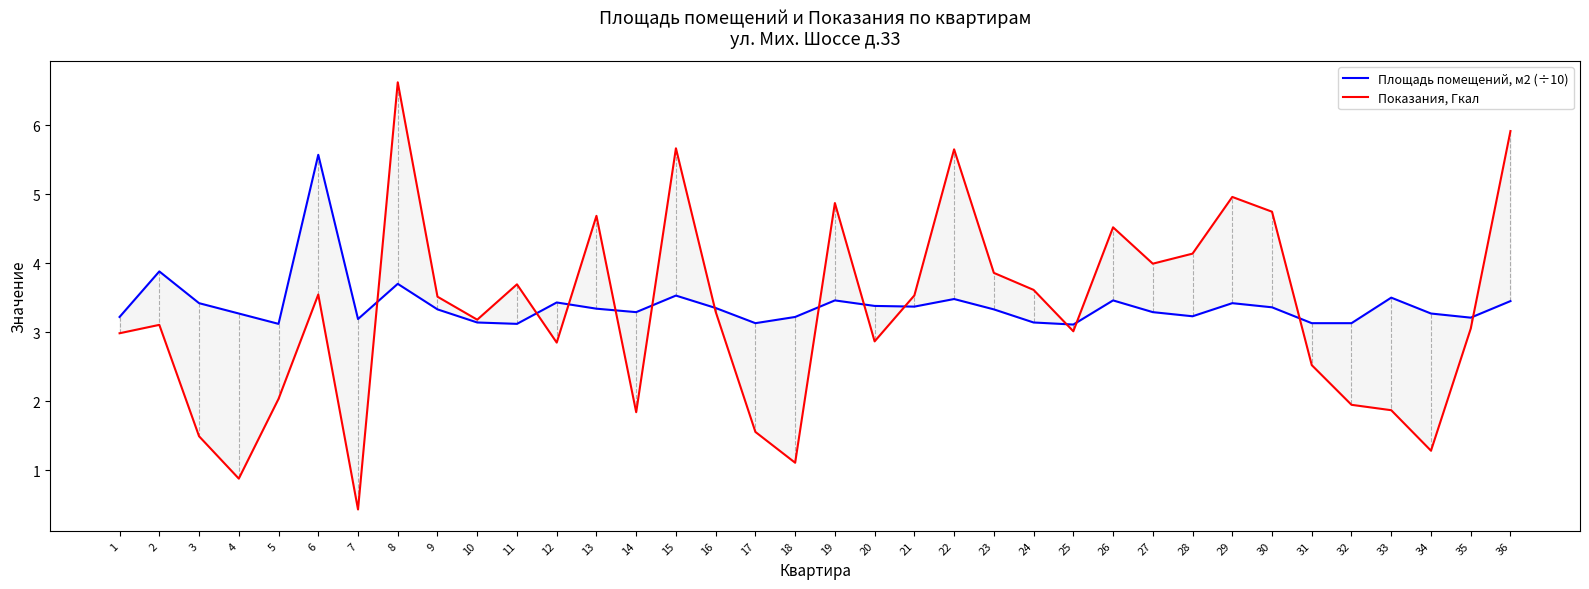

The value of Показания, Гкал at 34 is 0.4. True or false?

False